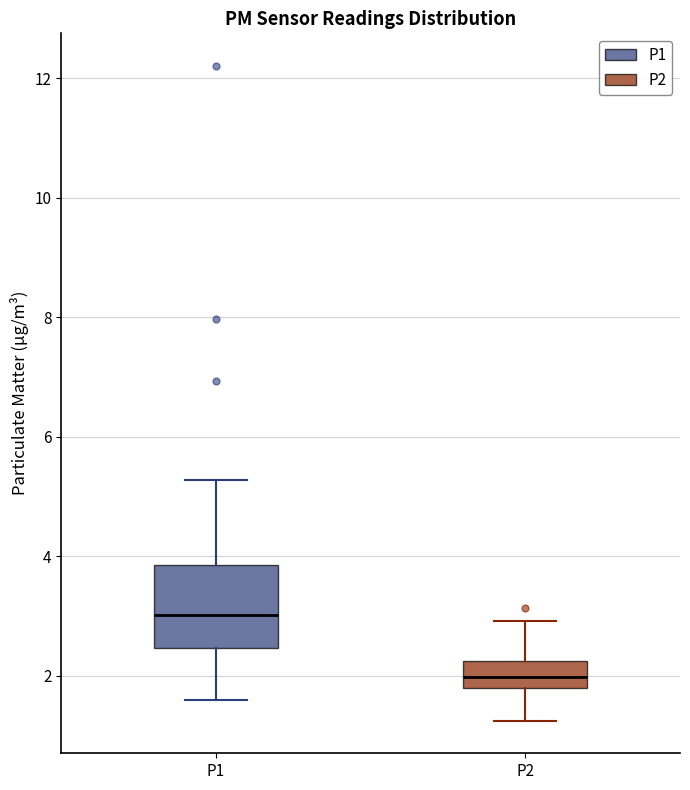

Reading left to right, read every box against the y-axis: the position of its median line, the range the box covers, and the ends of its whiskers. The values are not printed on the chart, so give them approximately, as read against the axis.

P1: median 3.0, box 2.4 to 3.8, whiskers 1.6 to 5.2
P2: median 2.0, box 1.8 to 2.2, whiskers 1.2 to 3.0